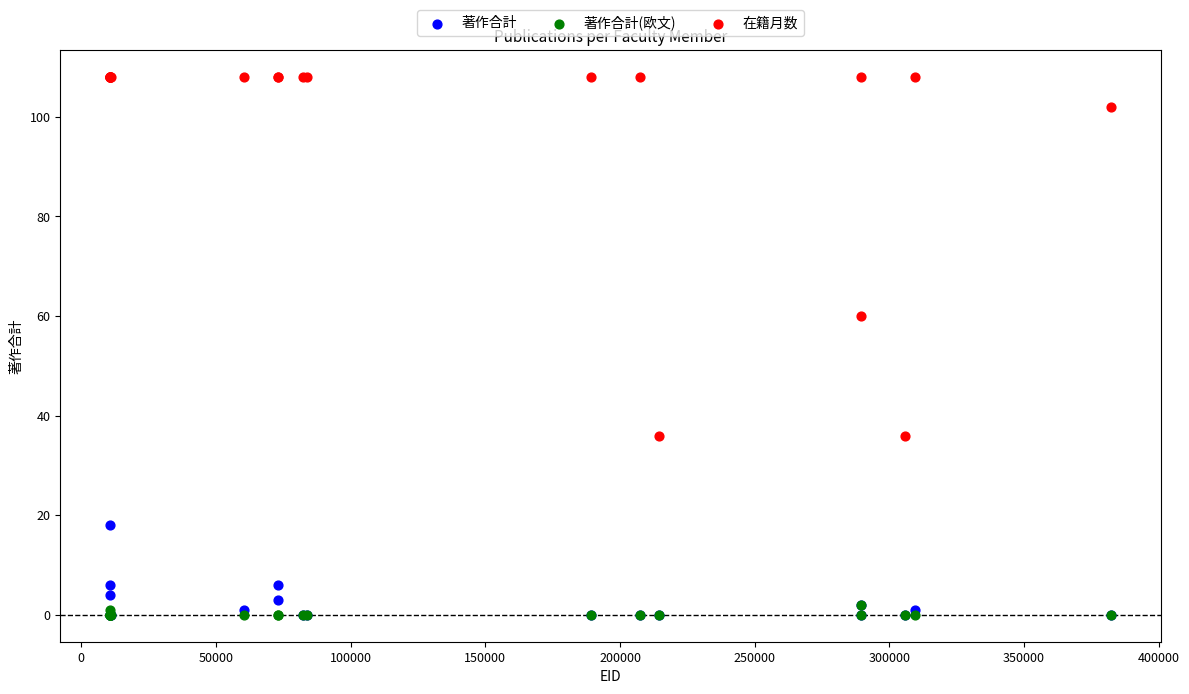

Which series reaches the maximum Y coordinate?

在籍月数